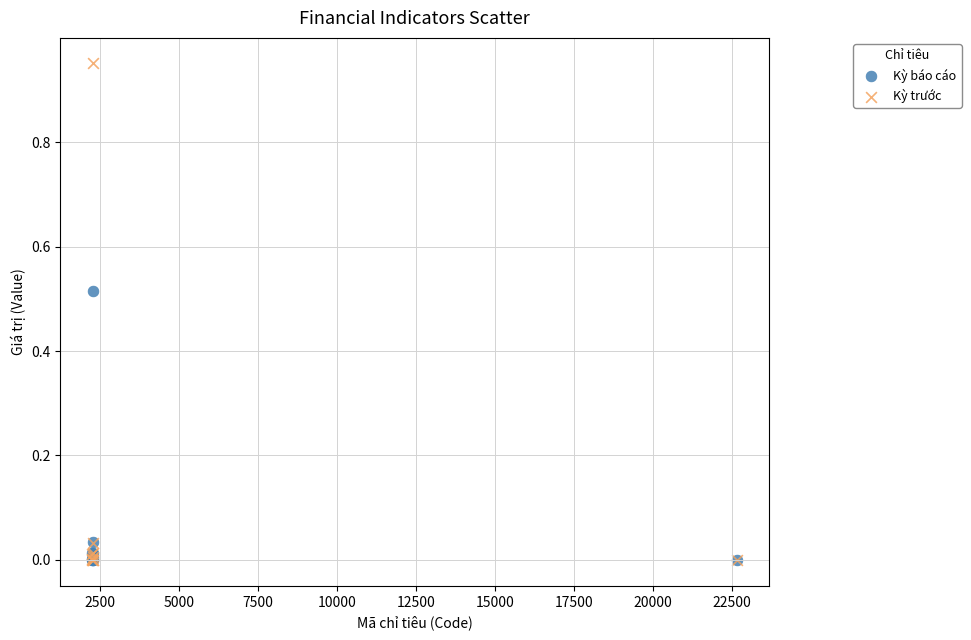

Which series contains the highest Y value?

Kỳ trước